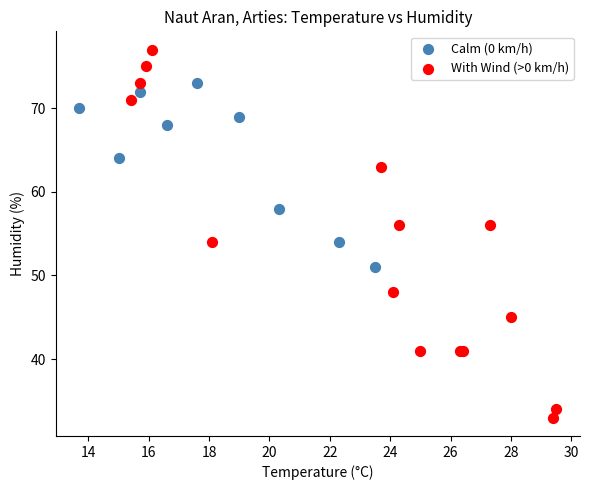

Which series has the largest Y range (max minus min)?

With Wind (>0 km/h)